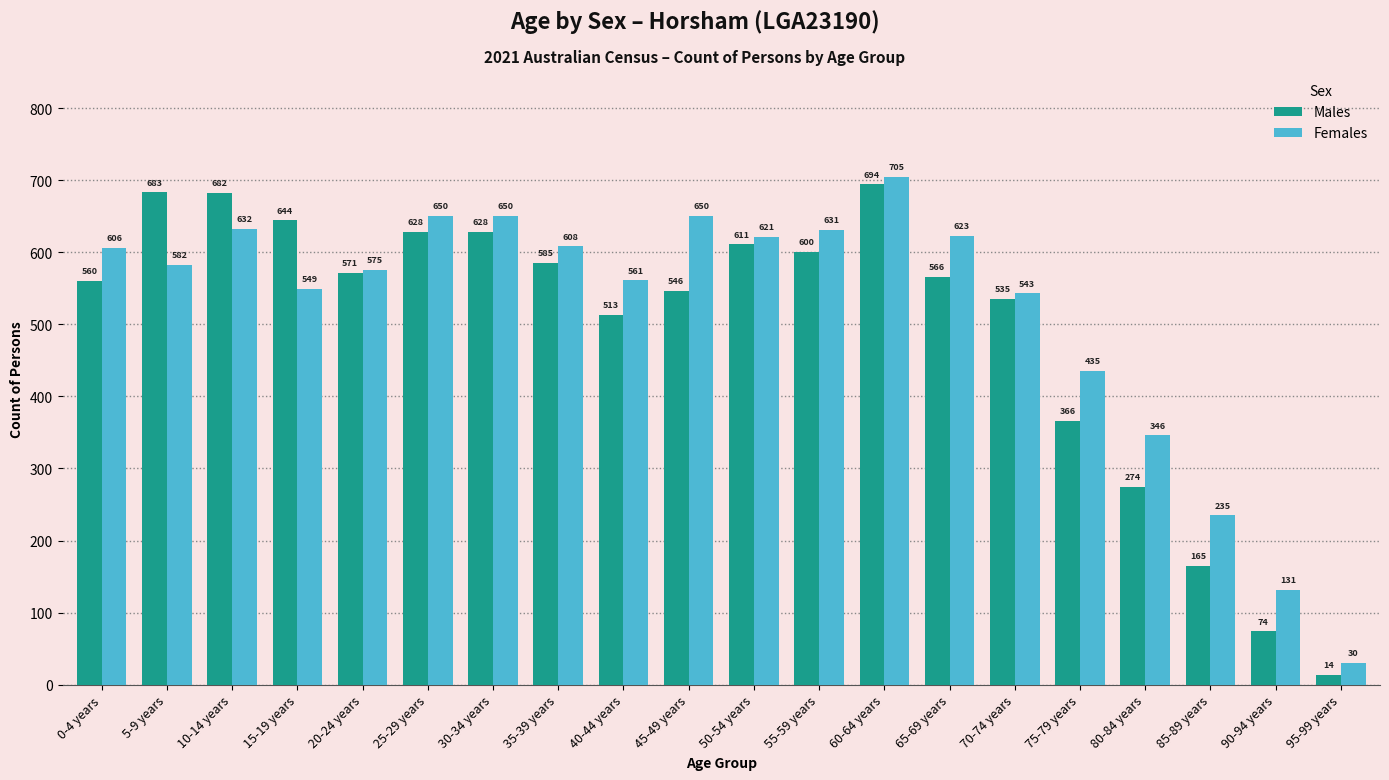

How many groups of bars are there?

20